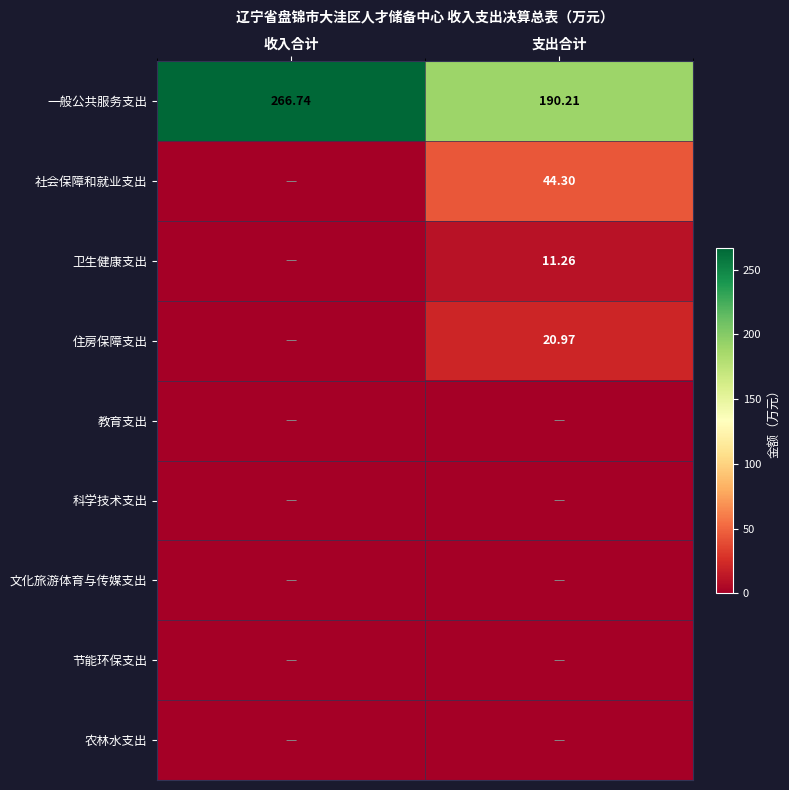

Which category has the highest value in the 一般公共服务支出 series?

收入合计